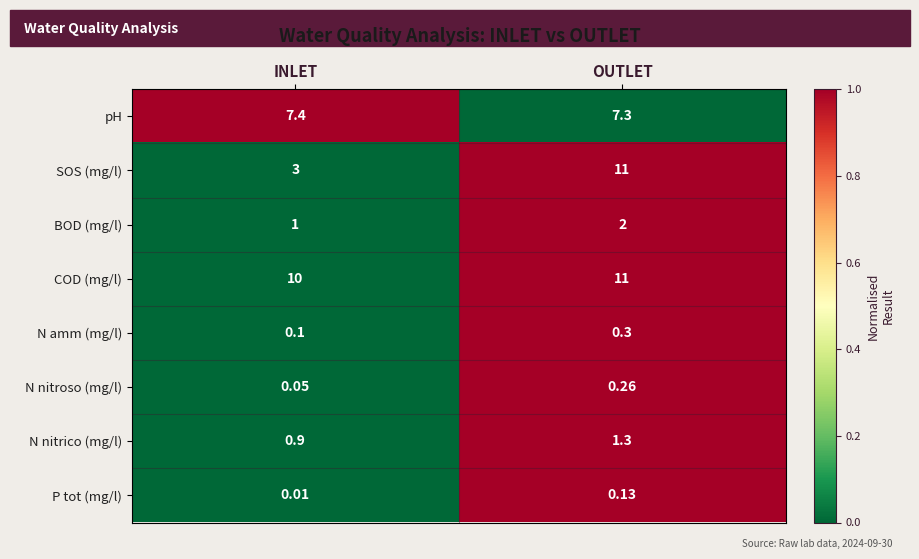

Count the number of data series in this chart.

8